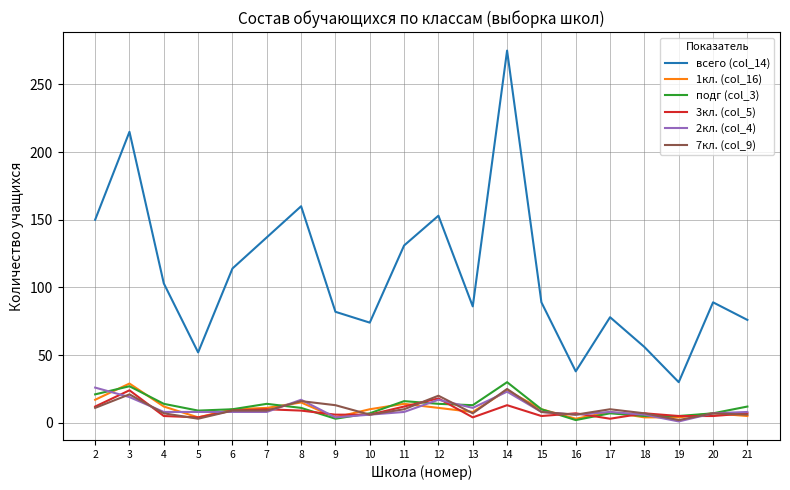

Where is the first local maximum for 3кл. (col_5)?

3